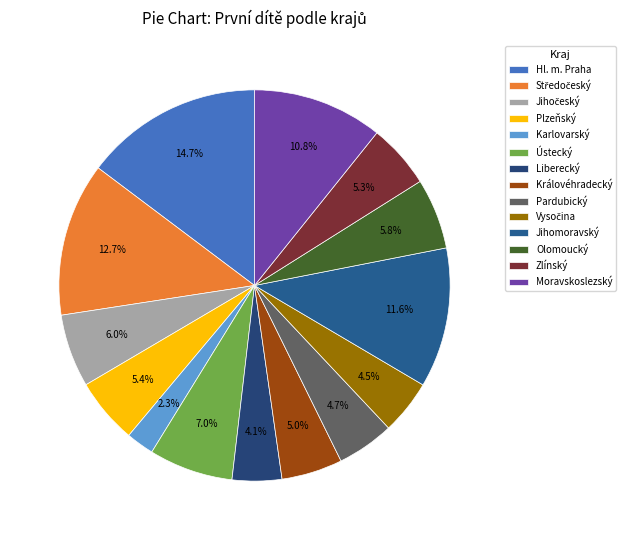

How many segments does this pie chart have?

14